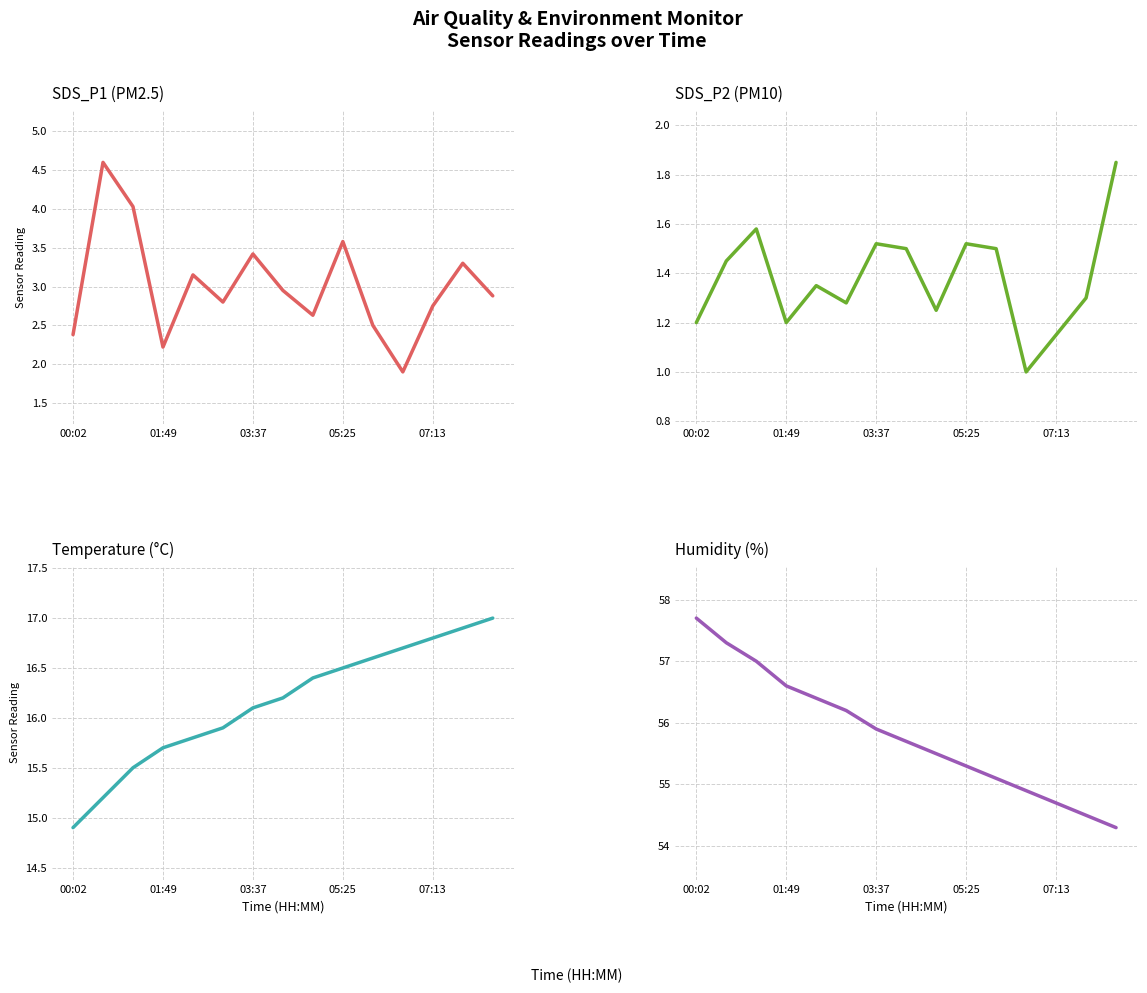

Between 8 and 14, which series saw the biggest shift?

Humidity